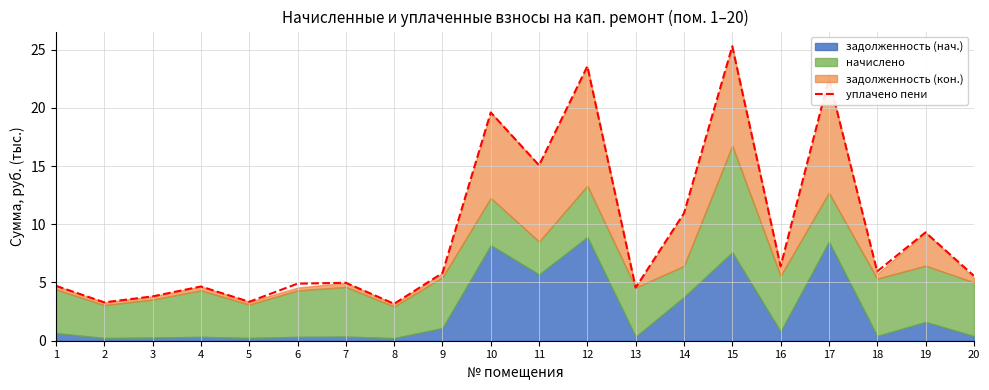

At which category does the chart reach its minimum across all series?

8